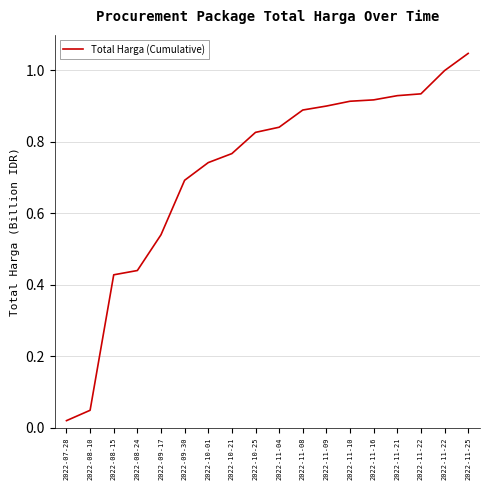

Reading left to right, extract all data points from this chart.

2022-07-28=19950000	2022-08-10=48950000	2022-08-15=428025000	2022-08-24=440025000	2022-09-17=540025000	2022-09-30=692502000	2022-10-01=741980000	2022-10-21=767180000	2022-10-25=826555000	2022-11-04=840955000	2022-11-08=889095000	2022-11-09=900195000	2022-11-10=913637000	2022-11-16=917462000	2022-11-21=929262000	2022-11-22=934355000	2022-11-22=999355000	2022-11-25=1047495000